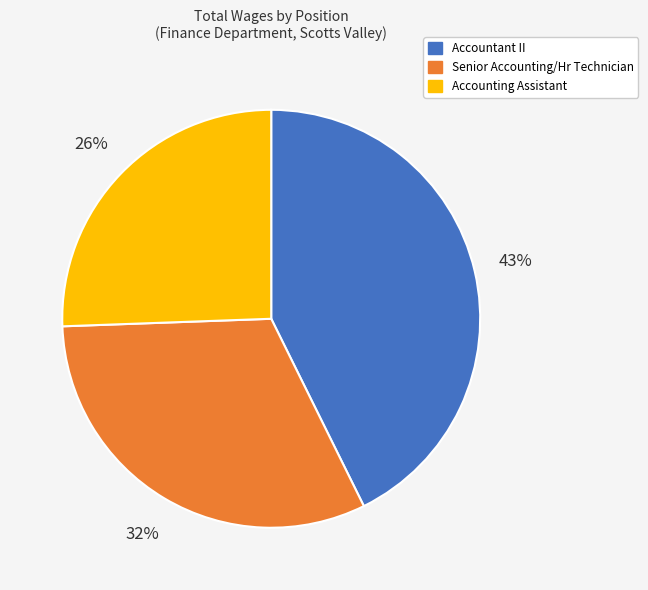

Is Senior Accounting/Hr Technician the majority of the pie?

No